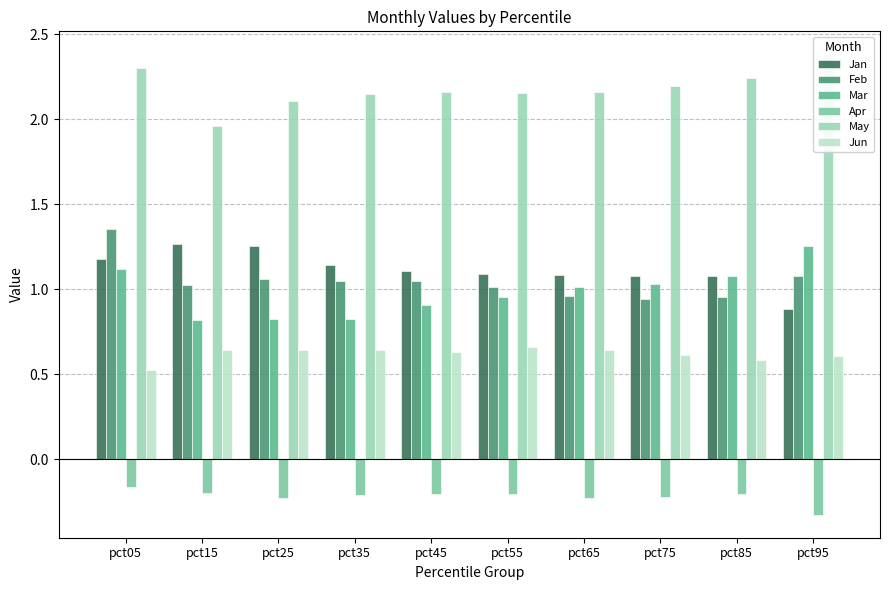

What is the sum of the Apr values at pct85 and pct95?

-0.5